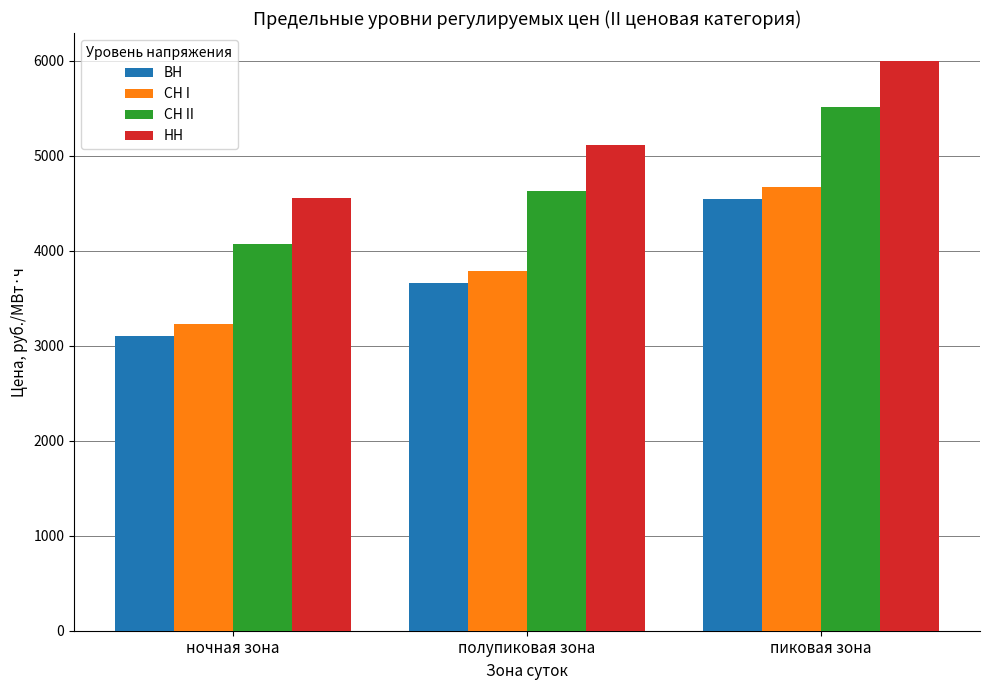

At ночная зона, list the series in order from smallest to largest.

ВН, СН I, СН II, НН